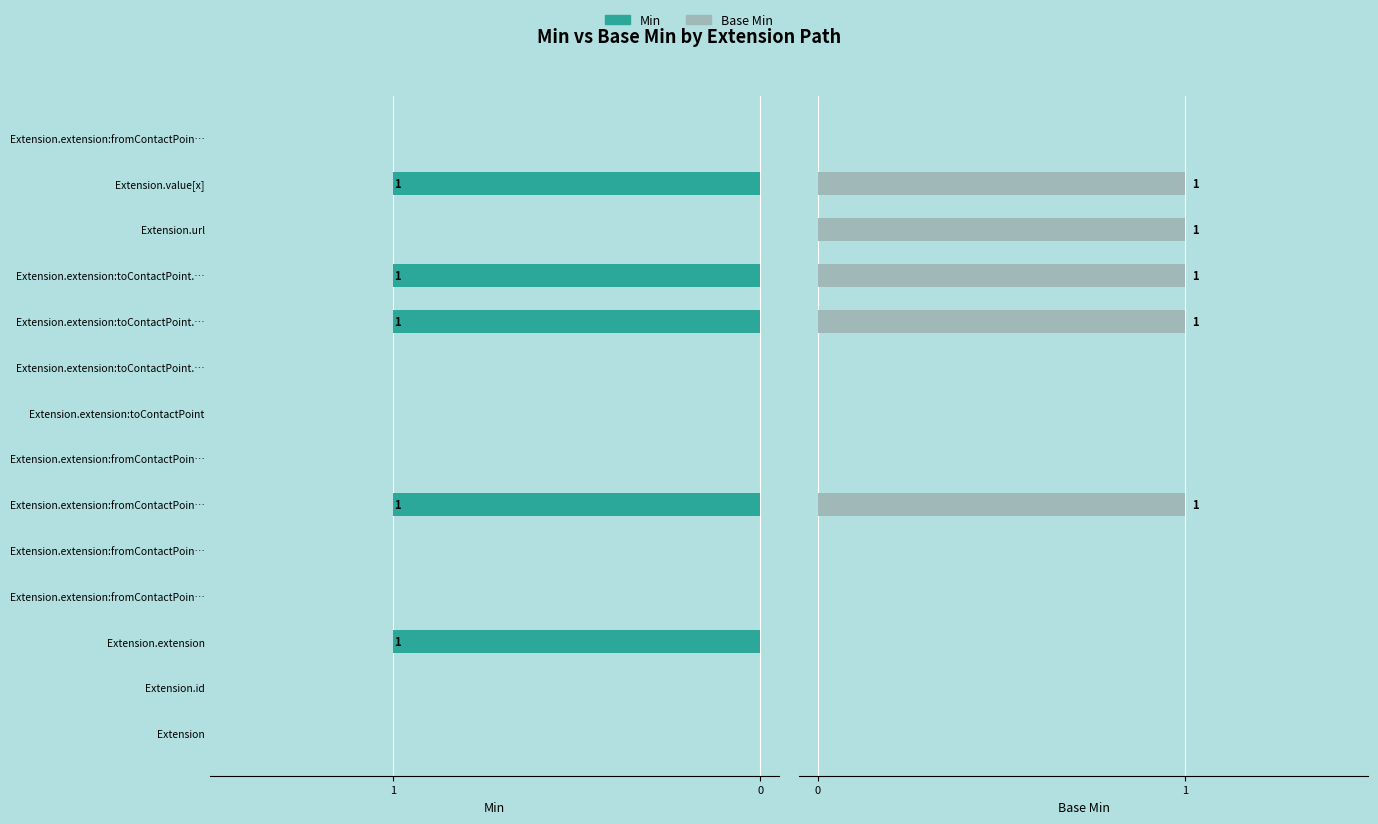

Which series has the largest range (max minus min)?

Min